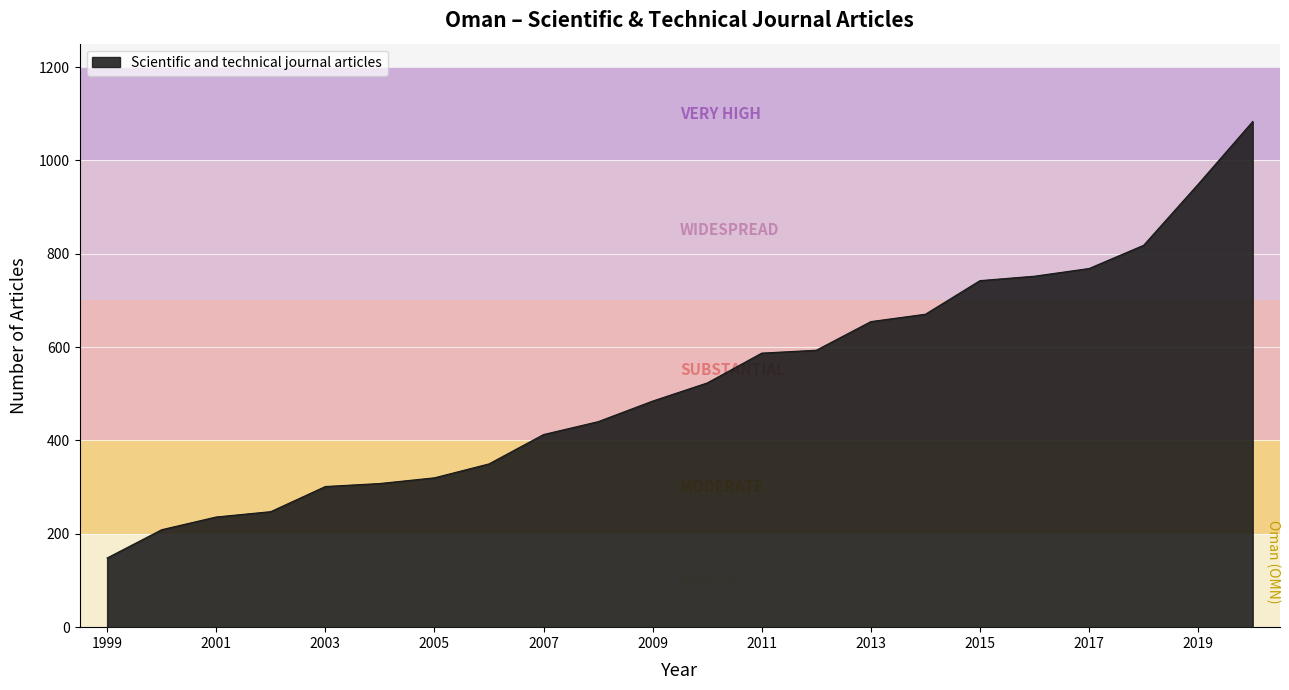

Does the chart have visible grid lines?

Yes